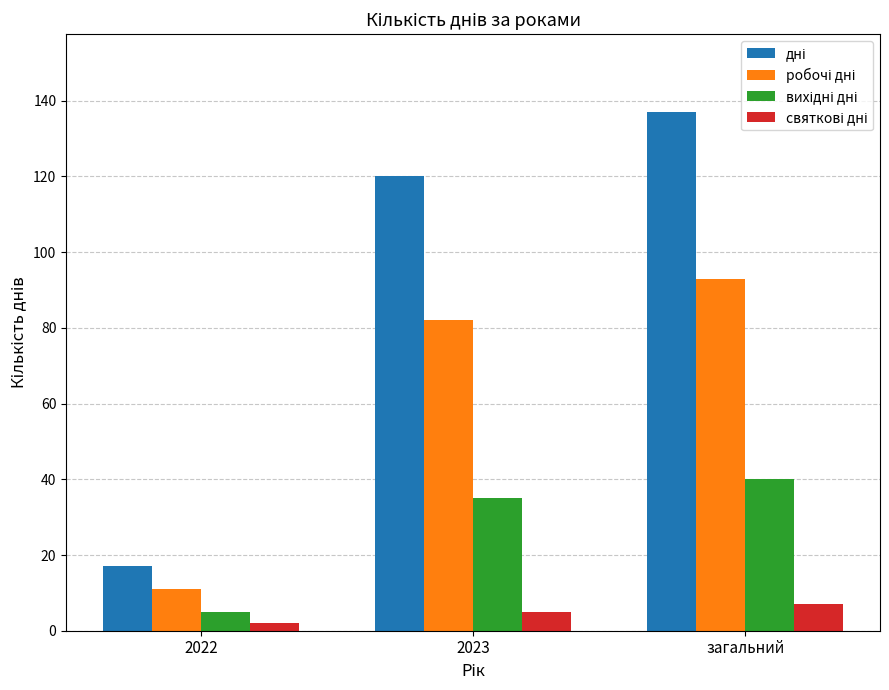

At which category is the sum across all series the highest?

загальний